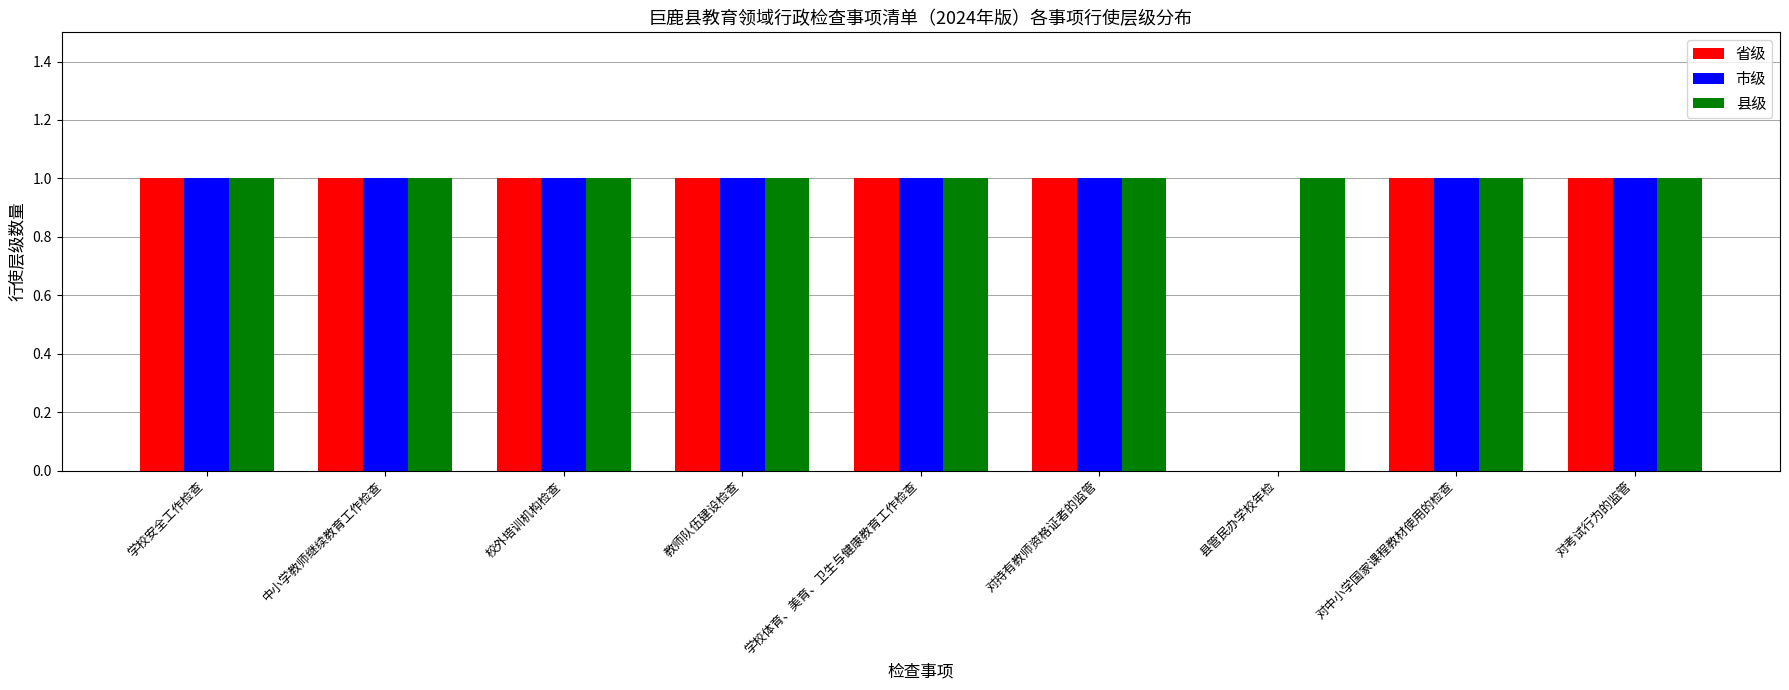

What is the average value of the 省级 series?

1